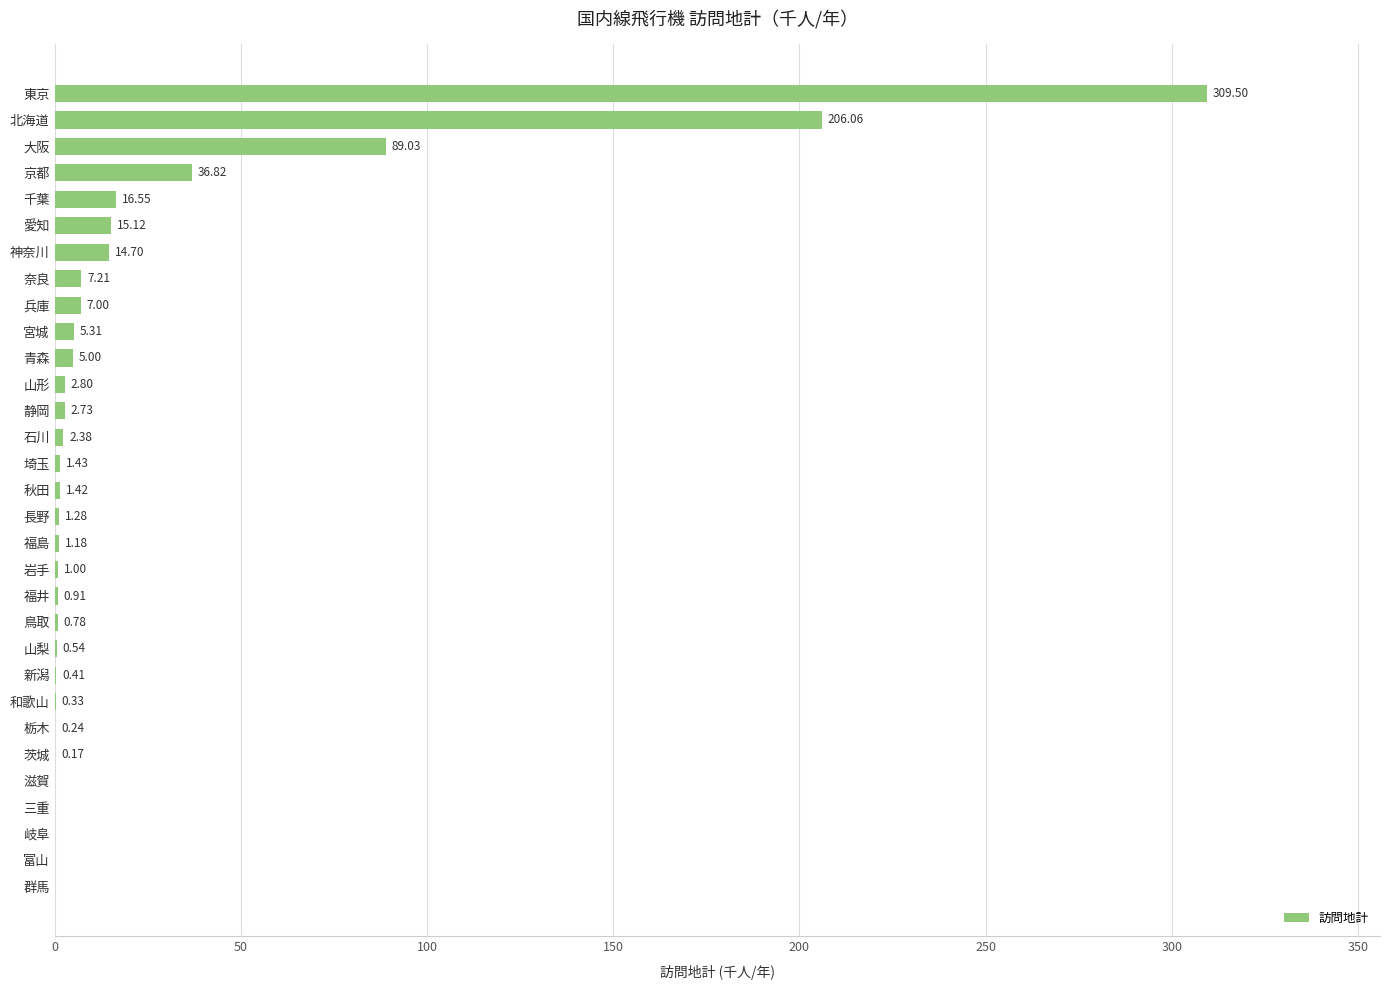

At which category does the chart reach its peak across all series?

東京